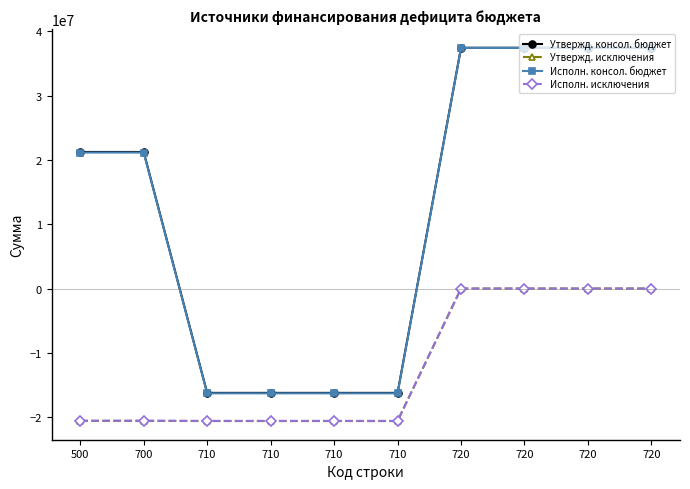

Which series changed the most between 710 and 720?

Исполн. консол. бюджет